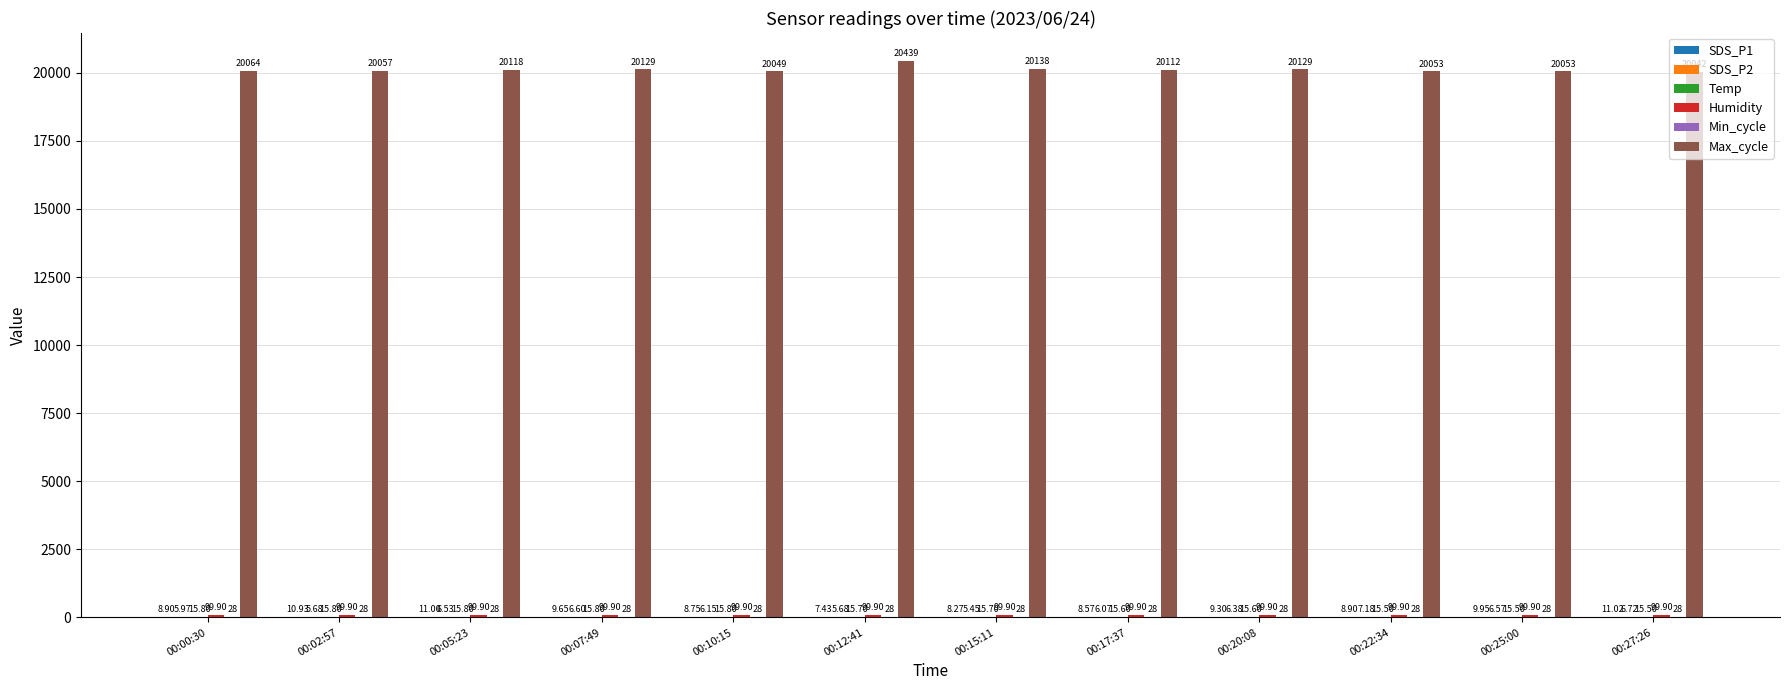

Which series changed the most between 00:10:15 and 00:27:26?

Max_cycle